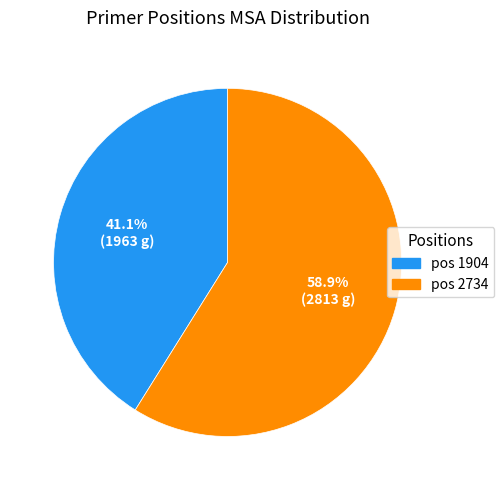

Which slice is the largest?

pos 2734